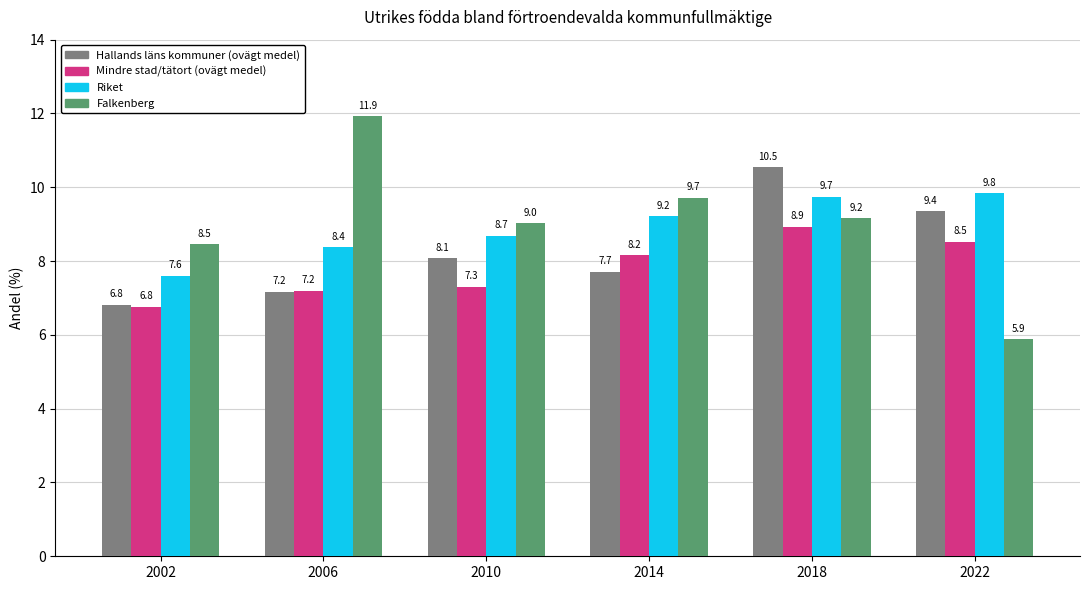

True or false: Hallands läns kommuner (ovägt medel) has a value of 9.4 at 2022.

True